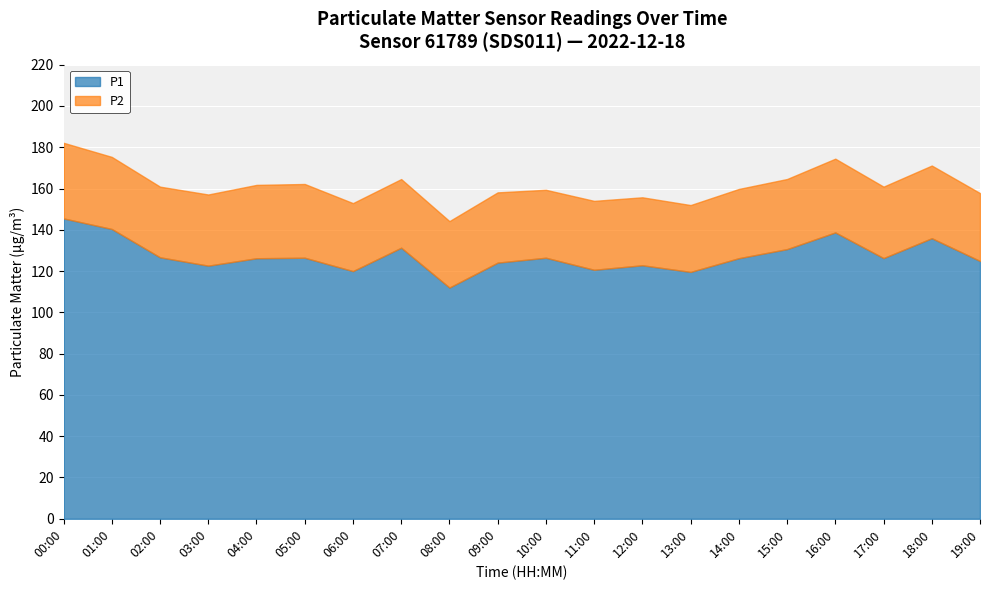

What is the difference between the second highest and second lowest values in the P2 series?

3.3